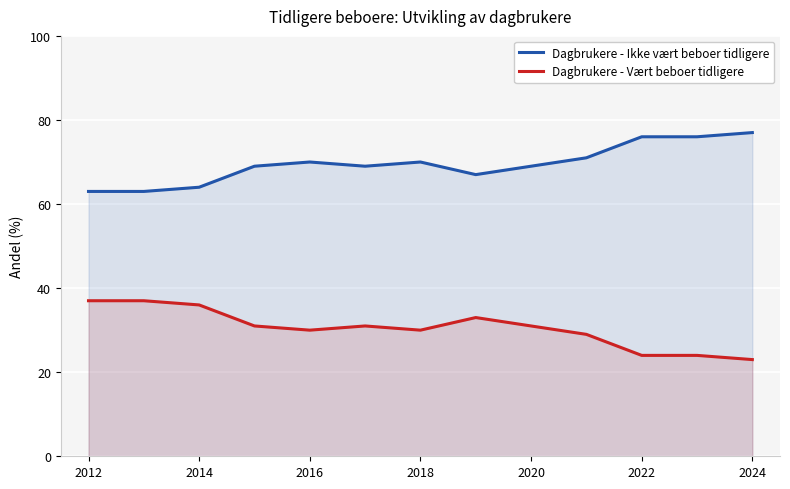

True or false: Dagbrukere - Vært beboer tidligere and Dagbrukere - Ikke vært beboer tidligere cross at least once.

False